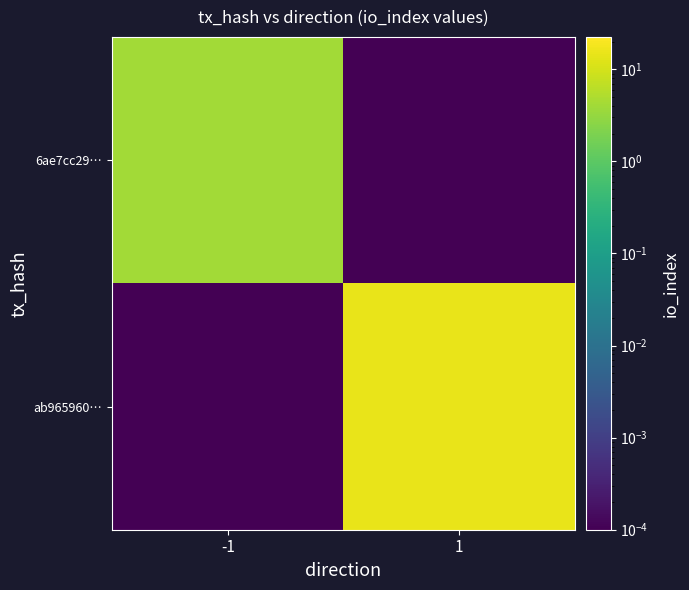

How many series are shown in this chart?

2